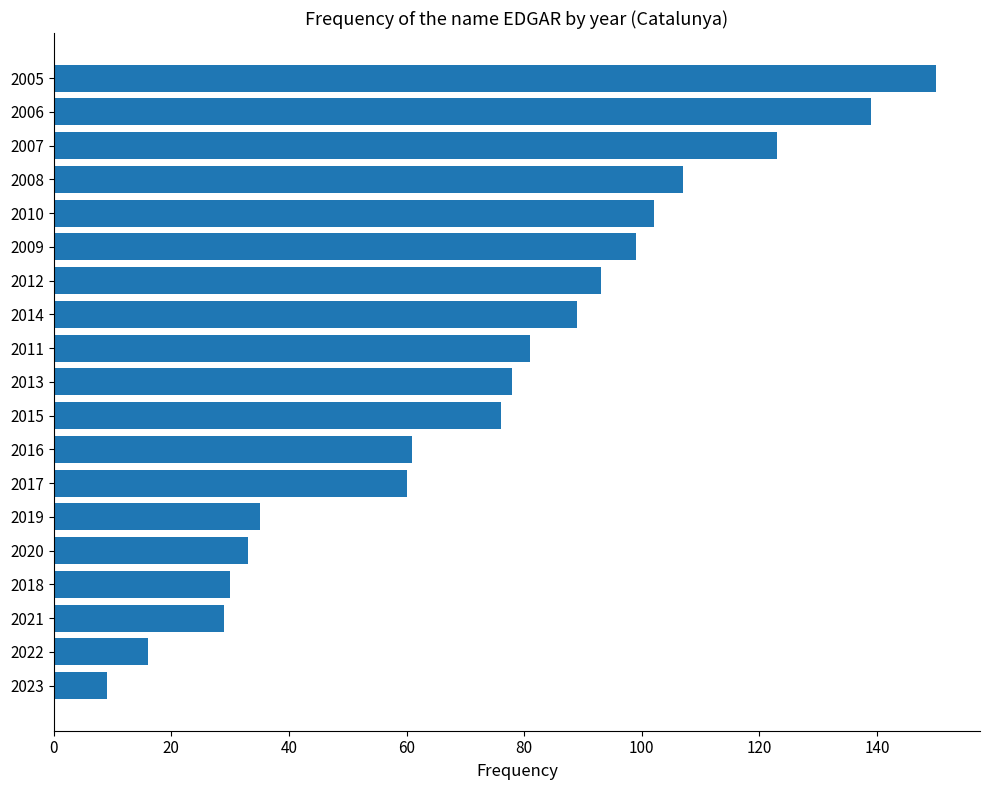

What is the change in value from 2011 to 2012?

+12